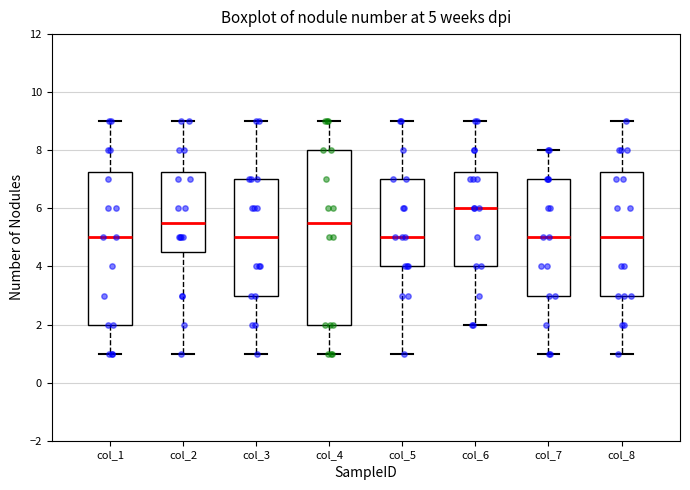

Comparing the boxes themselves (not the whiskers), which one is the tallest?

col_4